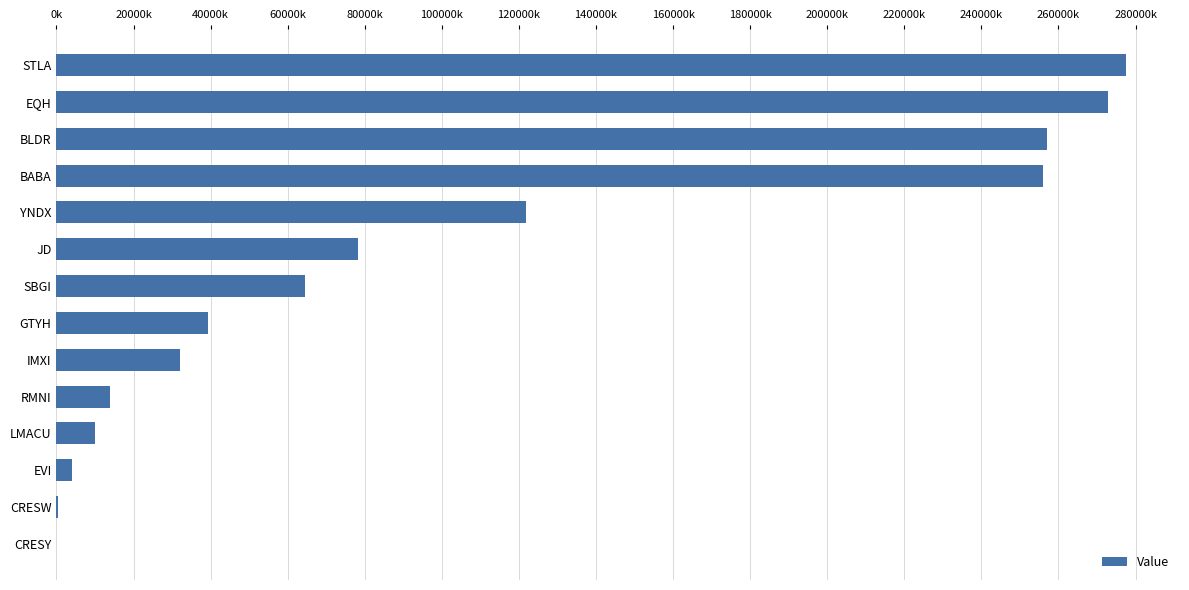

What is the sum of all values?

1428034000